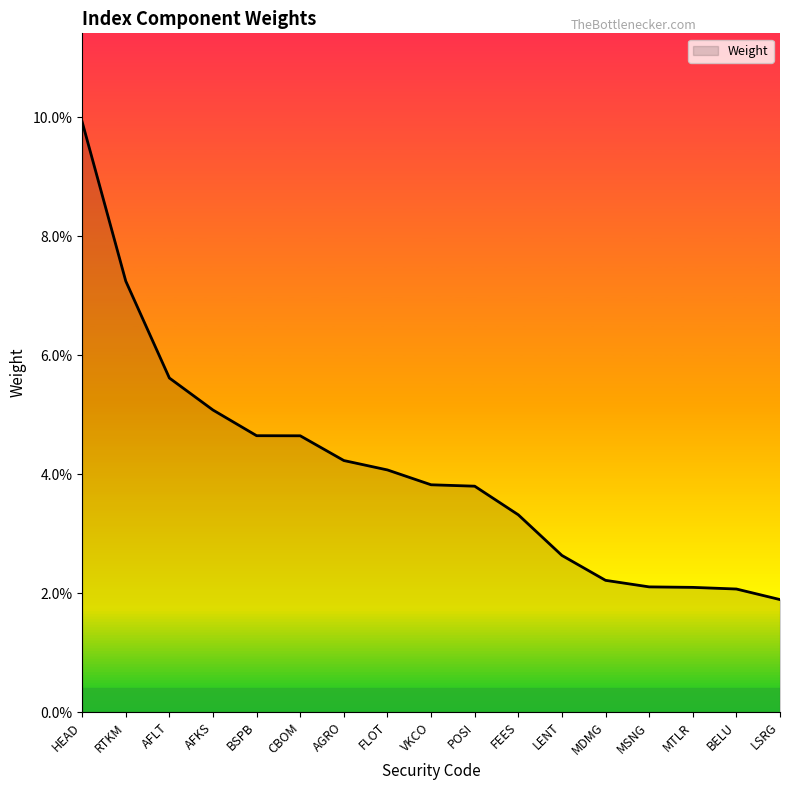

Which category has the highest value across all series?

HEAD